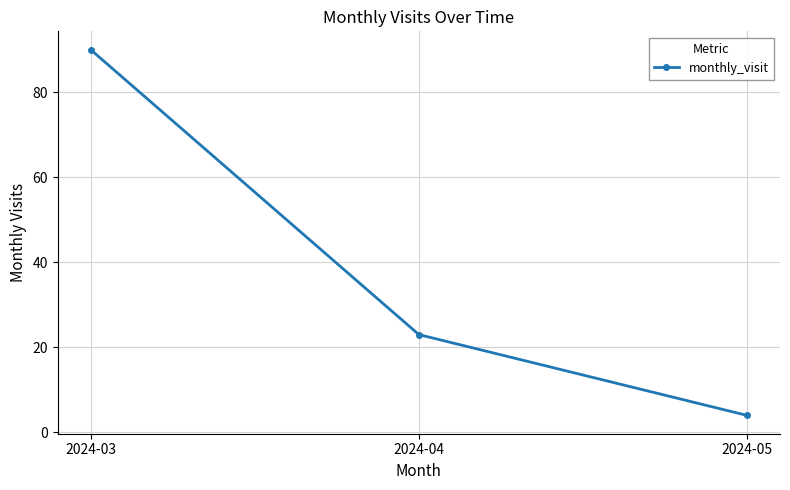

List the labels in order of value, largest first.

2024-03, 2024-04, 2024-05